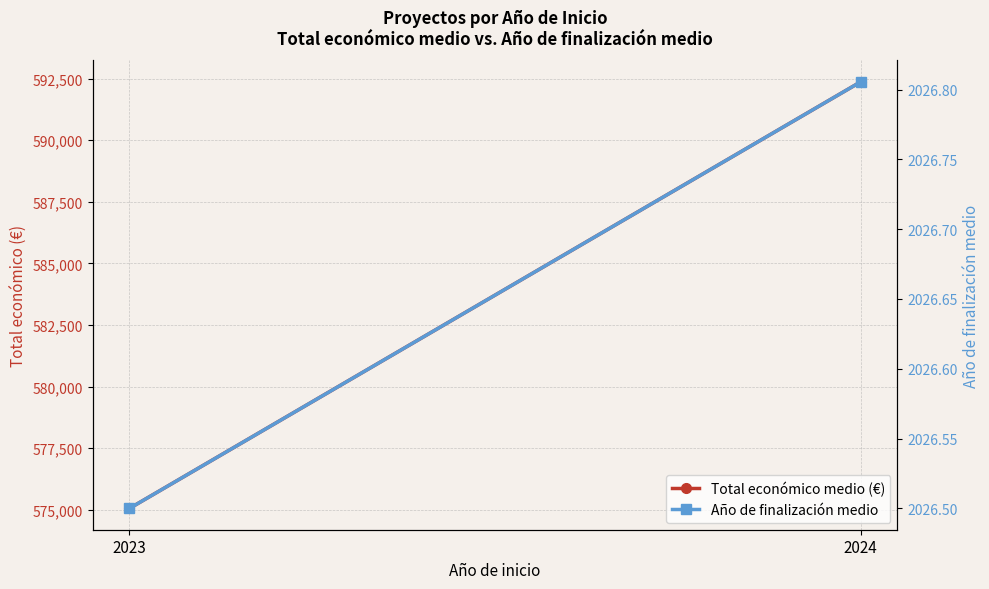

What is the average value of the Año de finalización medio series?

2026.7